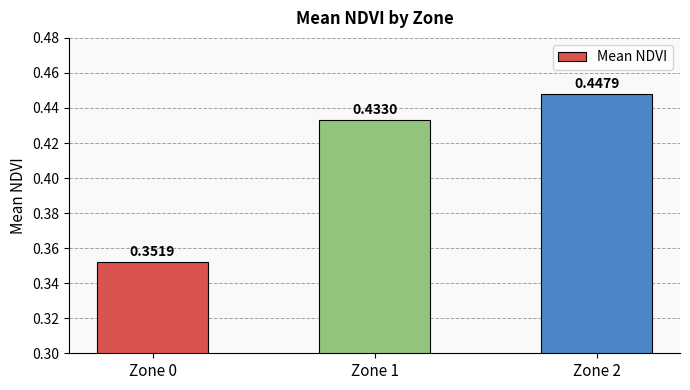

List the labels in order of value, largest first.

Zone 2, Zone 1, Zone 0